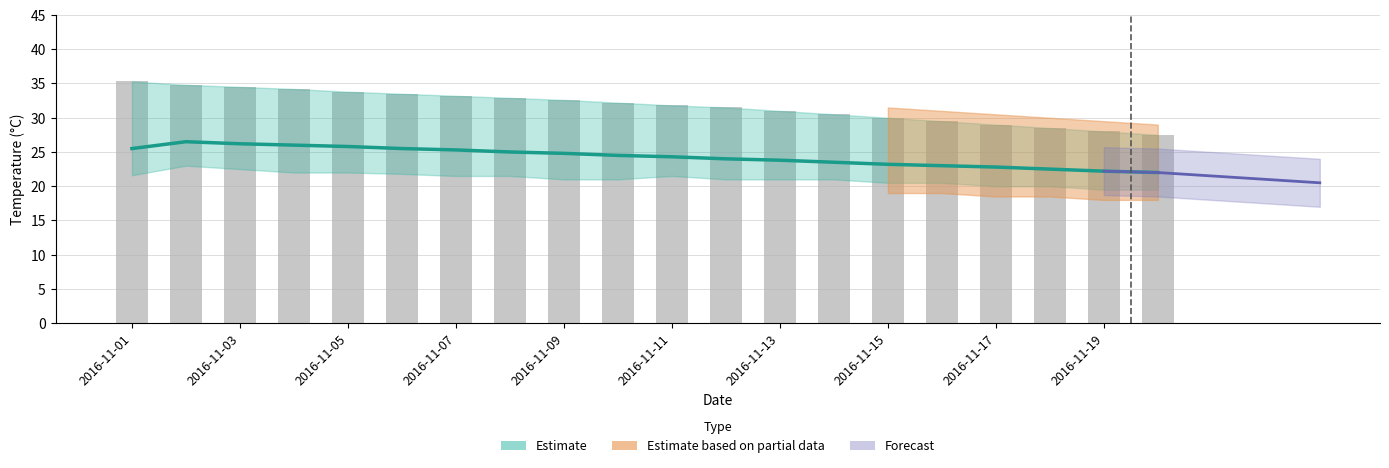

At how many categories does at least one series exceed 24?

20